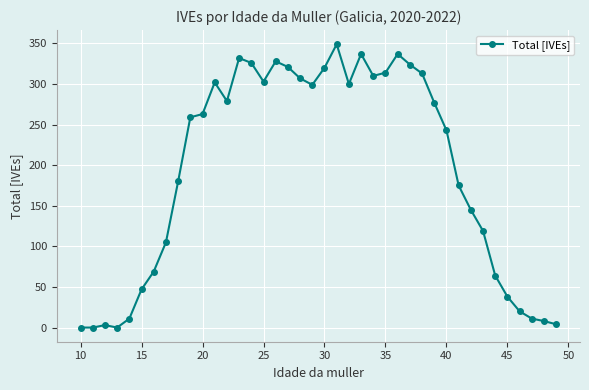

Count the number of categories in the chart.

40